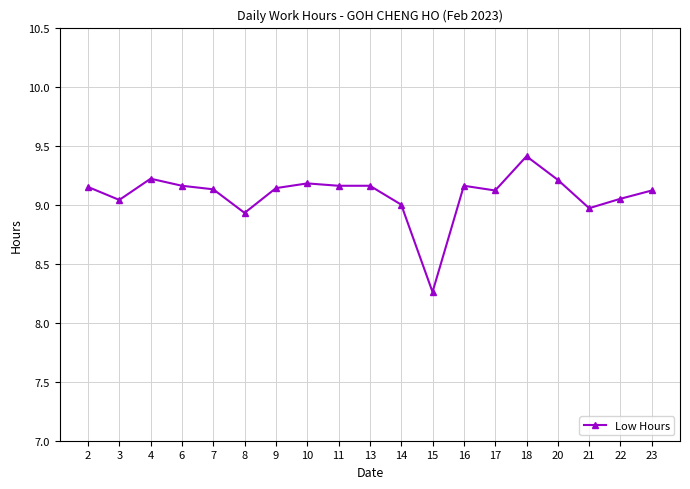

What is the maximum value shown in the chart?

9.4